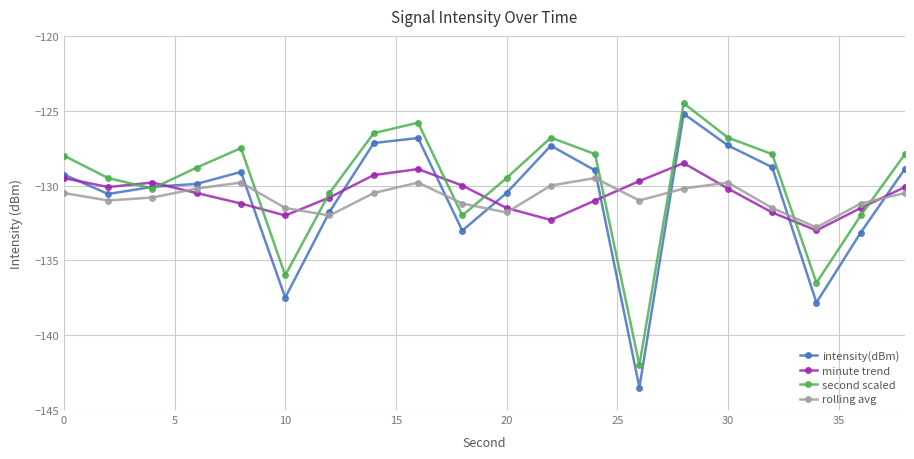

Which series has the widest spread of values?

intensity(dBm)